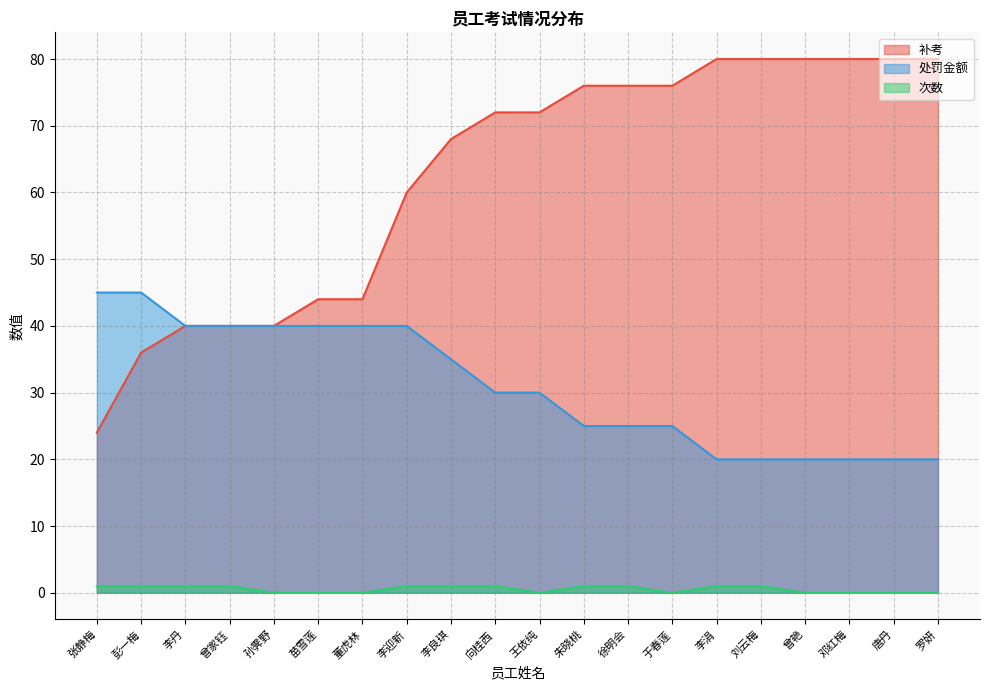

True or false: 次数 and 处罚金额 intersect in this chart.

False